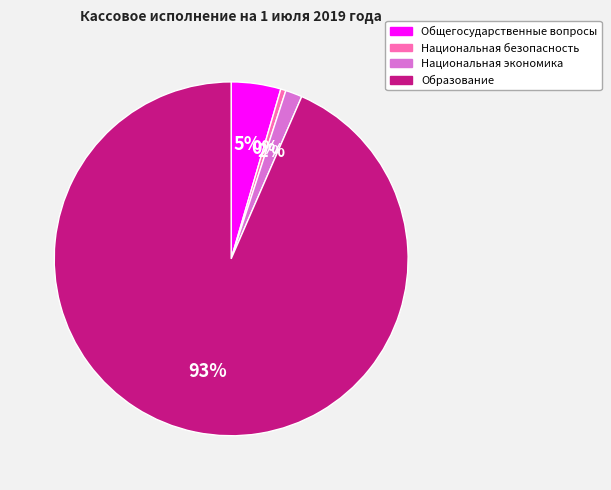

Rank the categories by value from lowest to highest.

Национальная безопасность, Национальная экономика, Общегосударственные вопросы, Образование